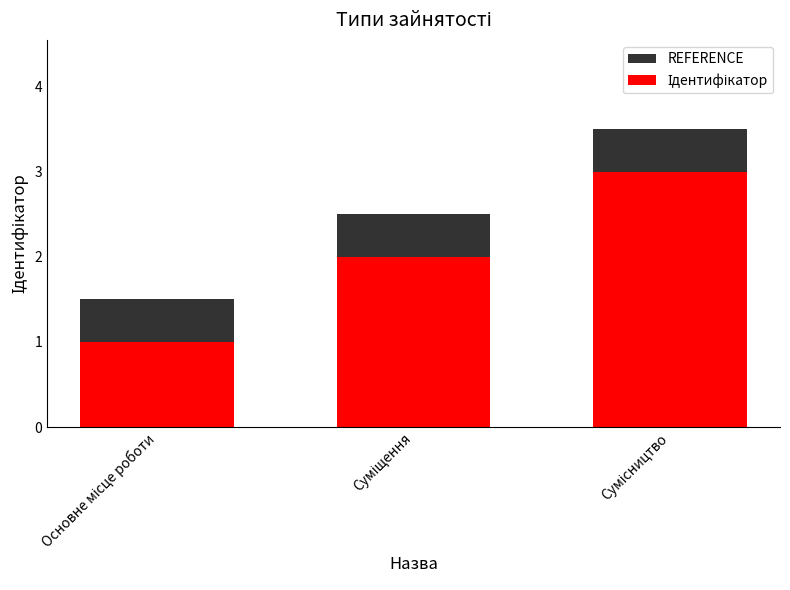

At which category is the sum across all series the highest?

Сумісництво